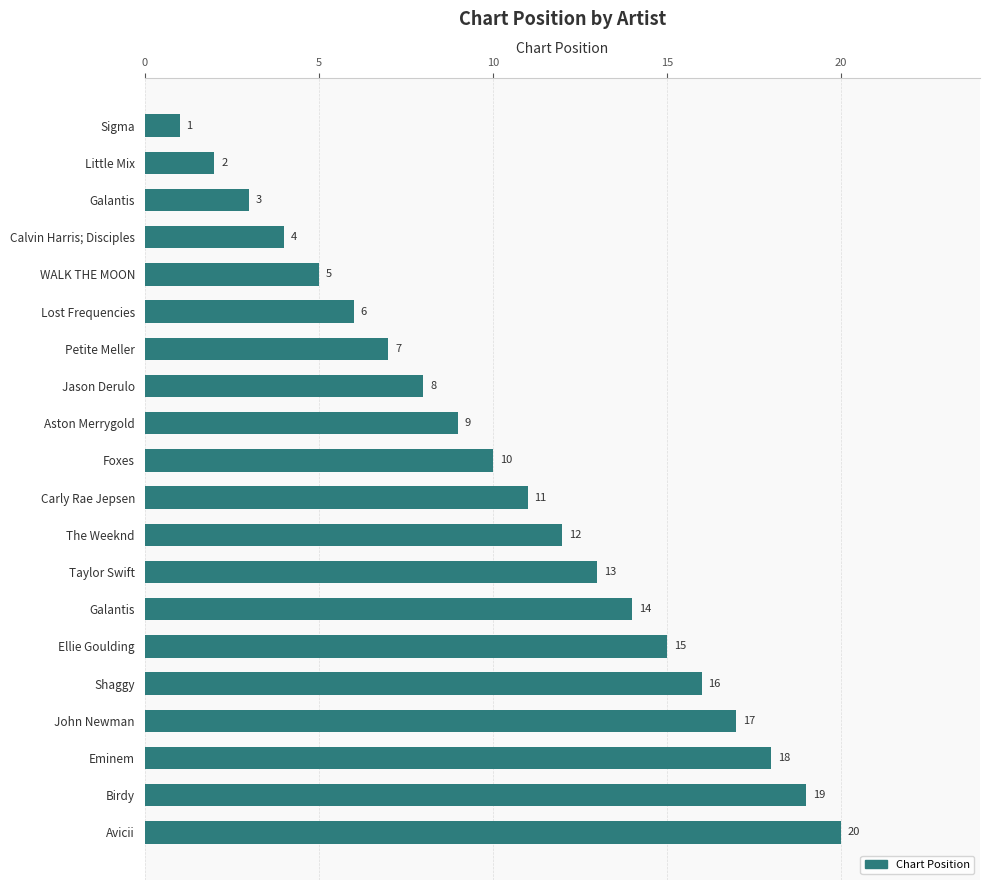

What is the average value?

10